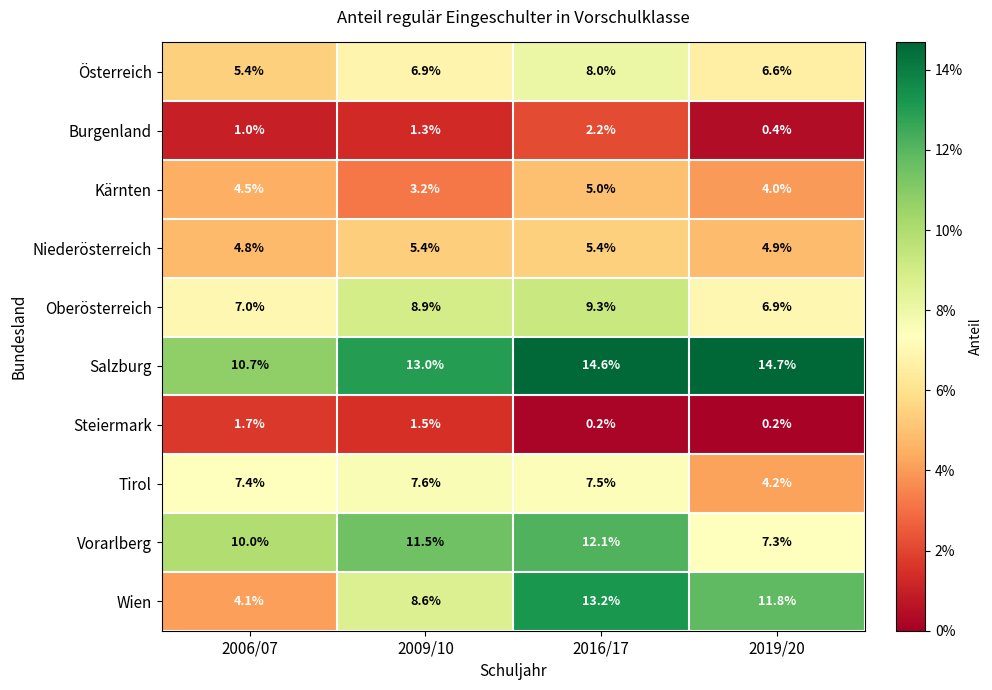

Which series has the widest spread of values?

Wien